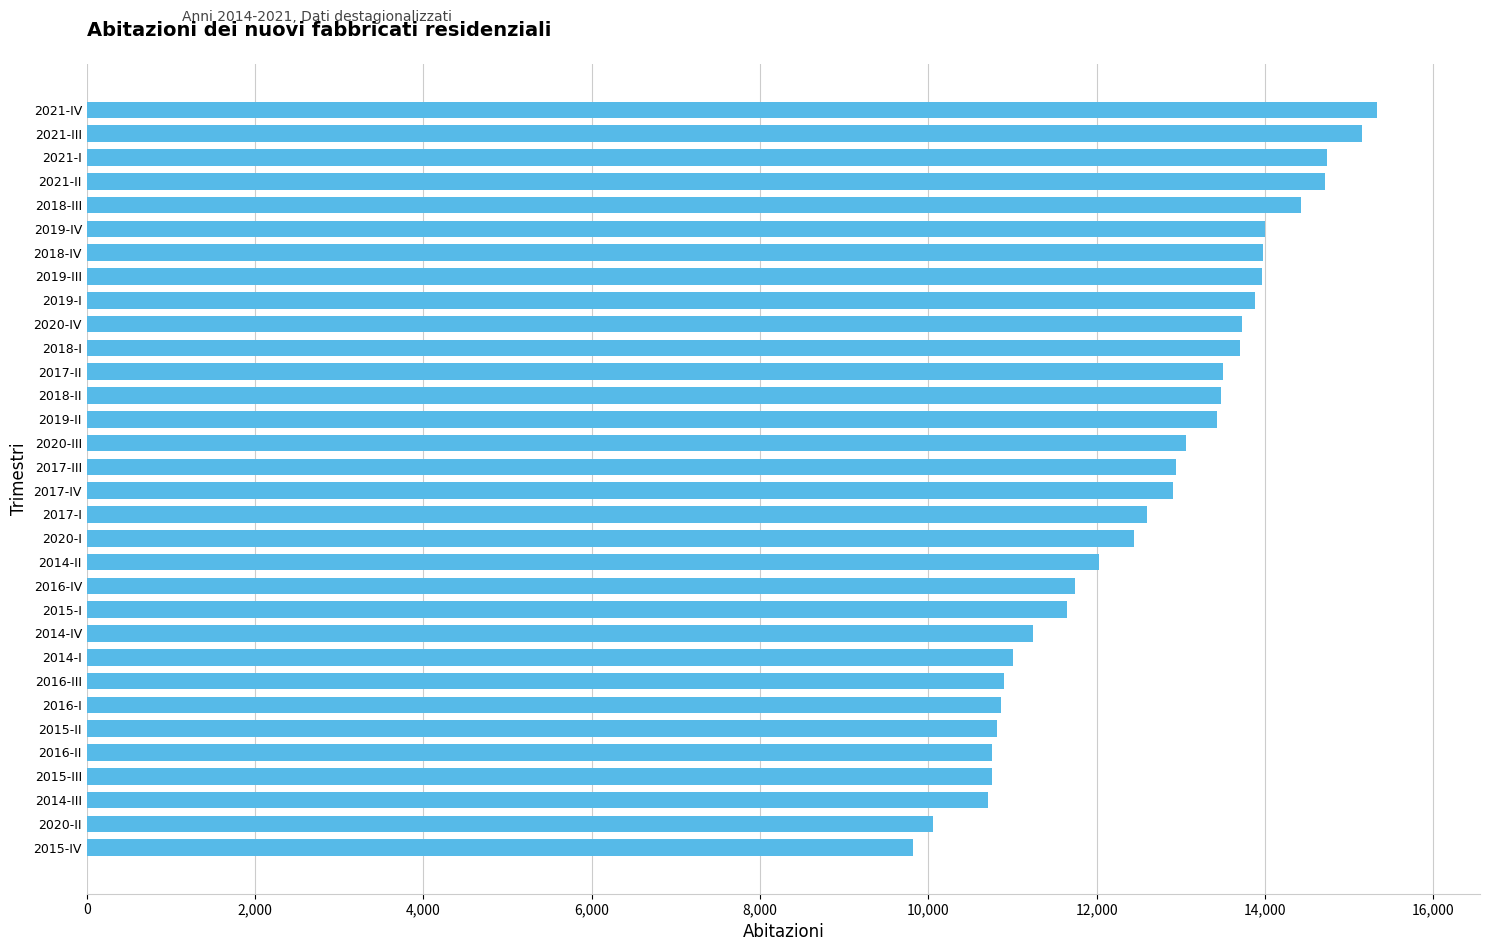

The value at 2014-II is 6723. True or false?

False